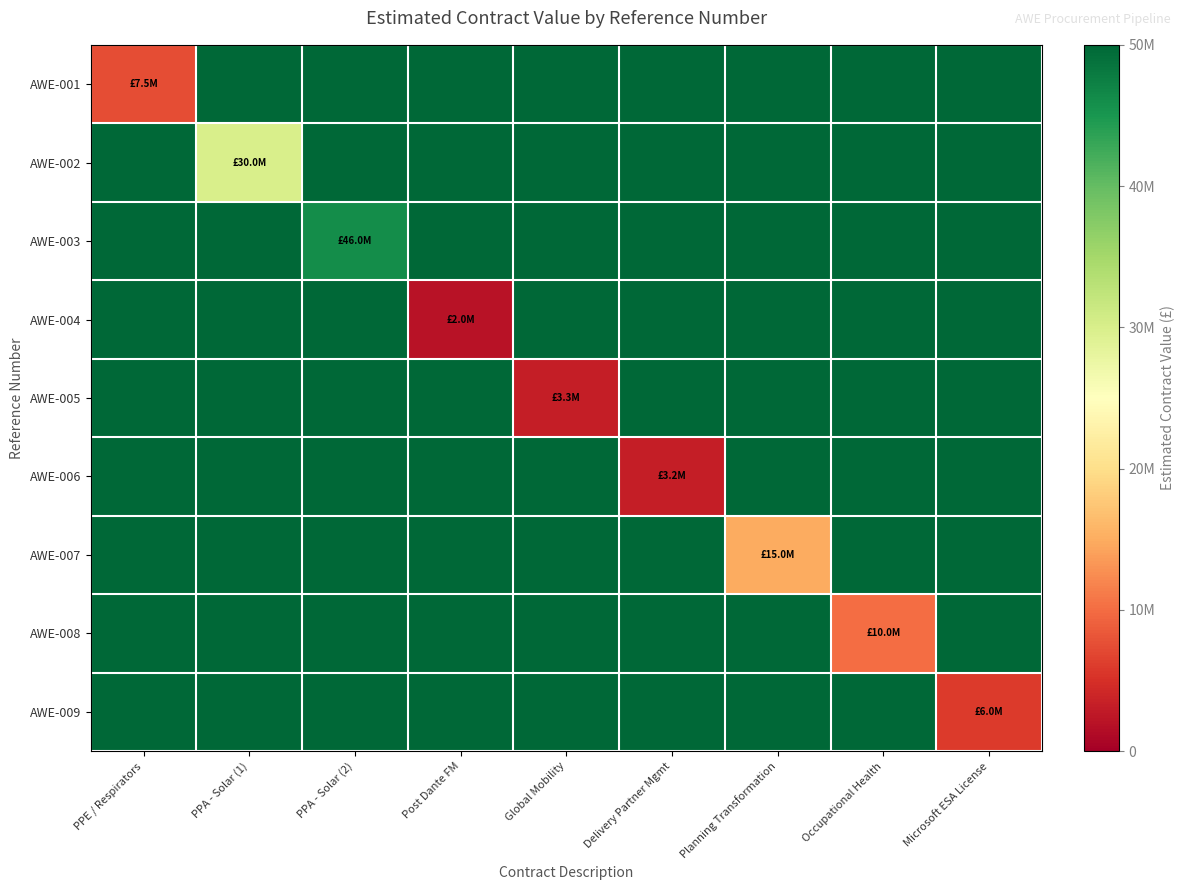

Which series changed the most between PPA - Solar (1) and Planning Transformation?

AWE-002